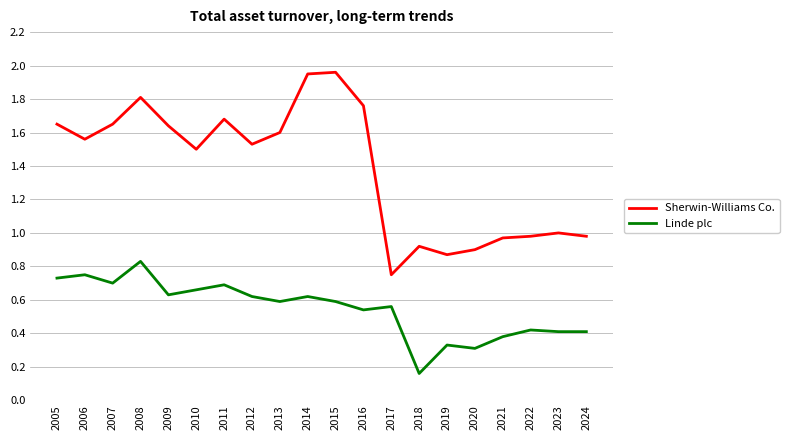

Which category has the highest value in the Linde plc series?

2008